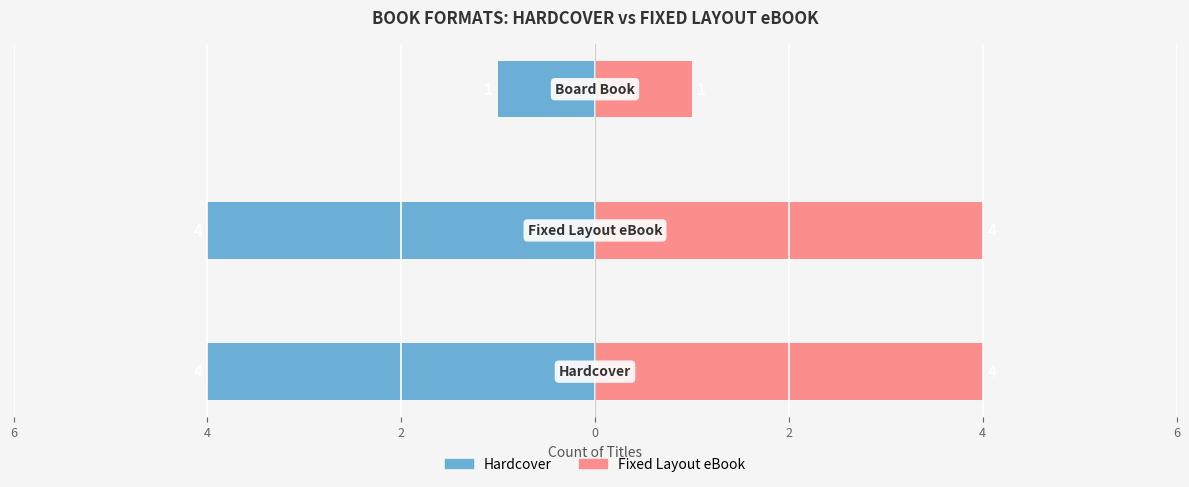

The value of Fixed Layout eBook Count at 4 is 4. True or false?

True